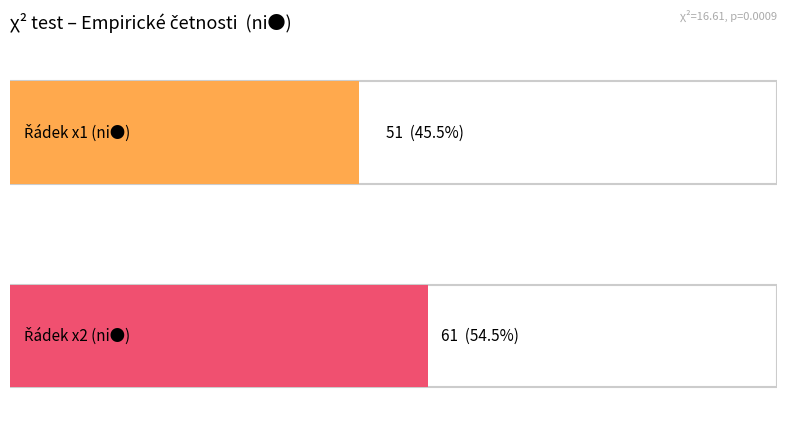

What is the average value of the Teoretické četnosti (ni●) series?

56